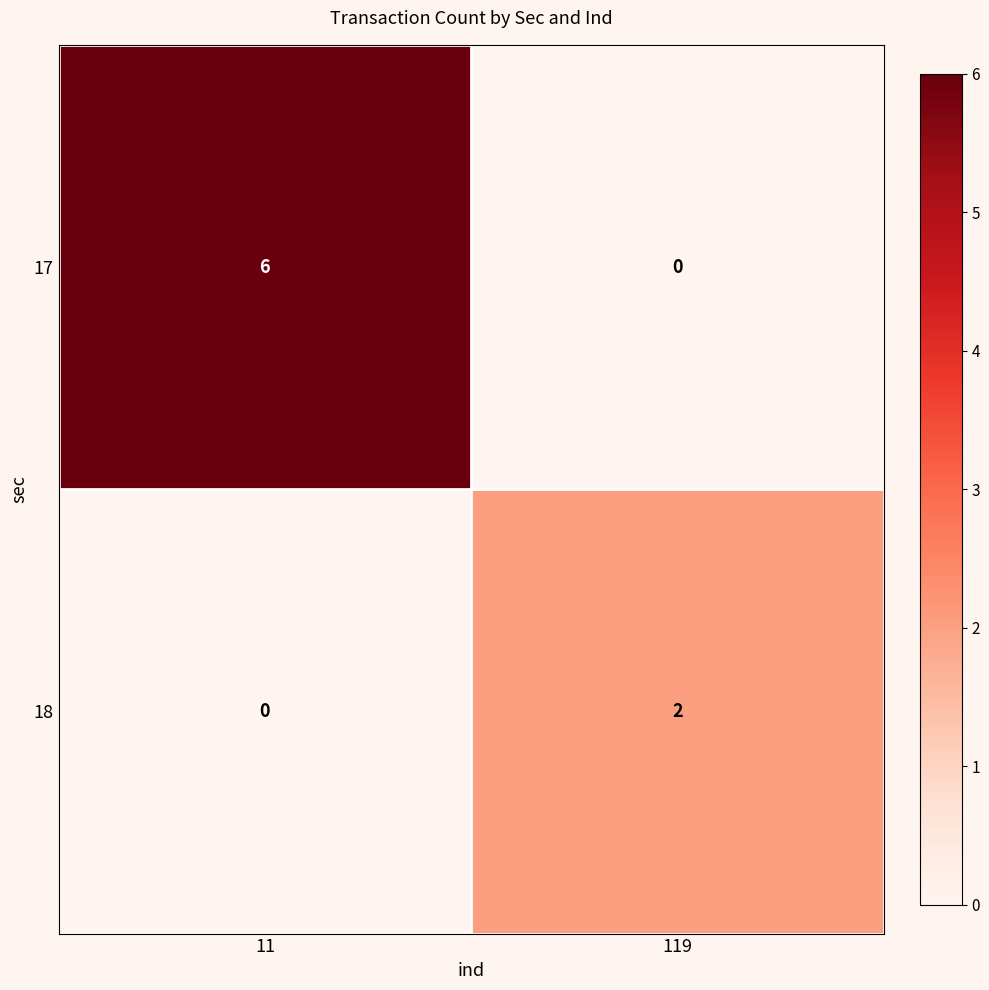

Between 11 and 119, which series saw the biggest shift?

17